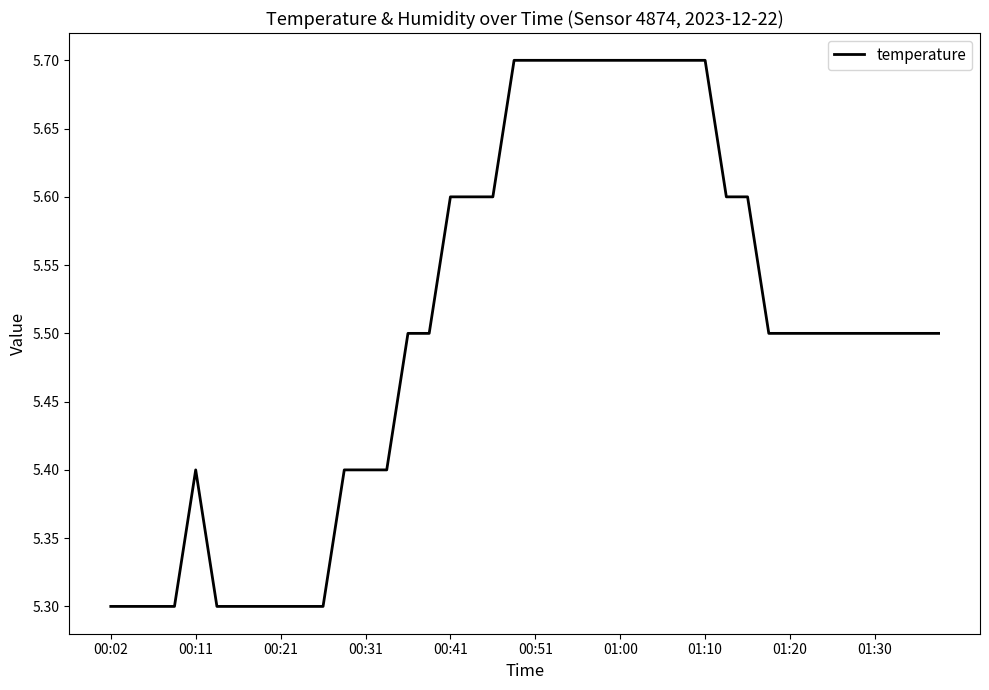

Does the chart have visible grid lines?

No